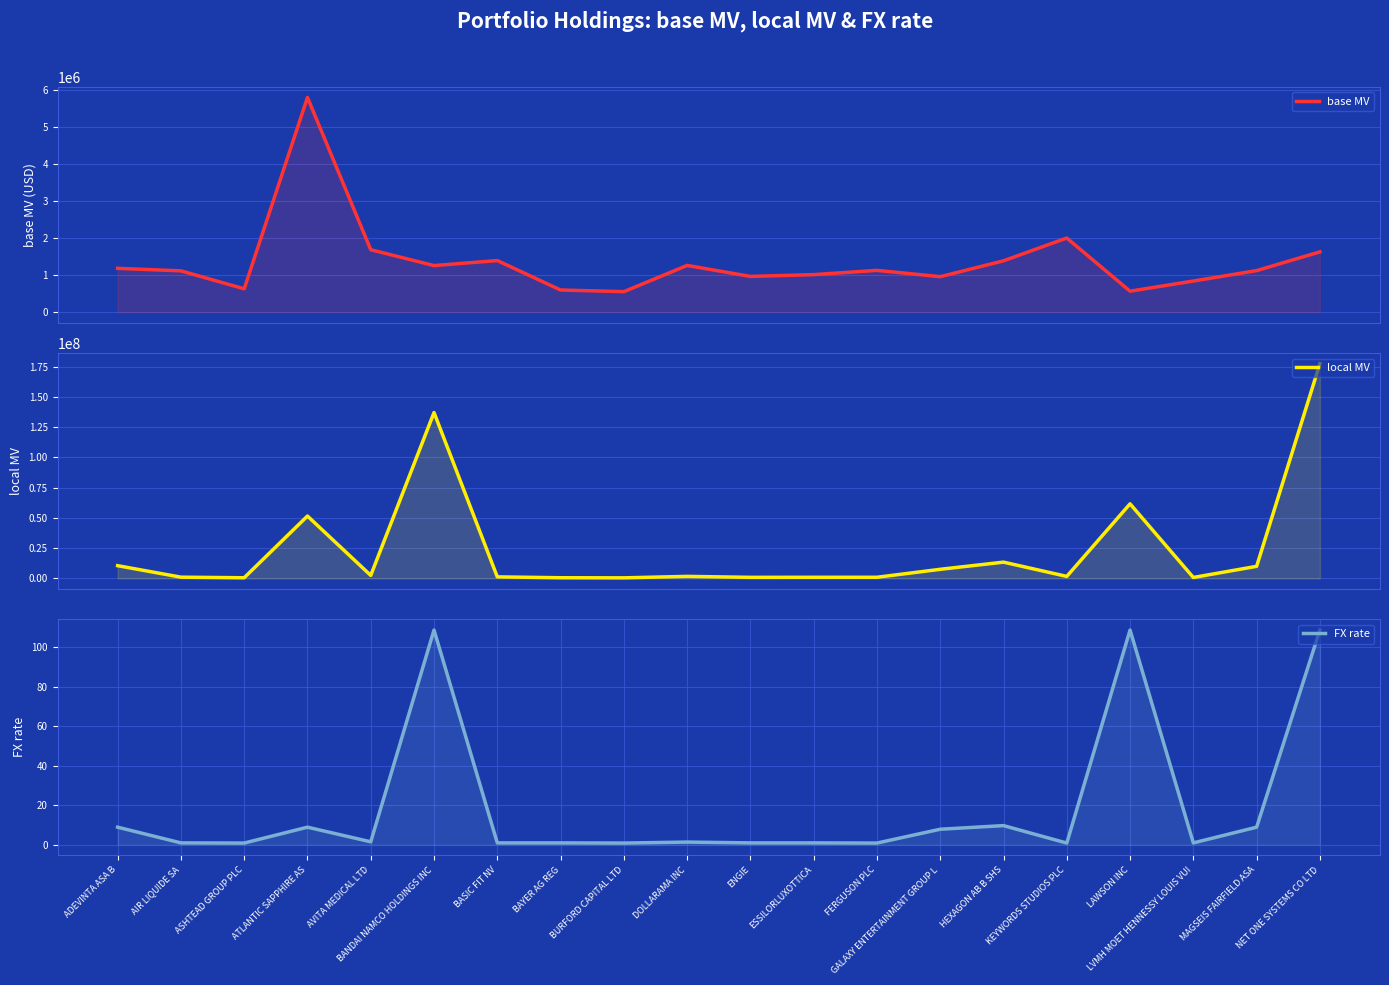

Which category has the highest value in the local MV series?

NET ONE SYSTEMS CO LTD